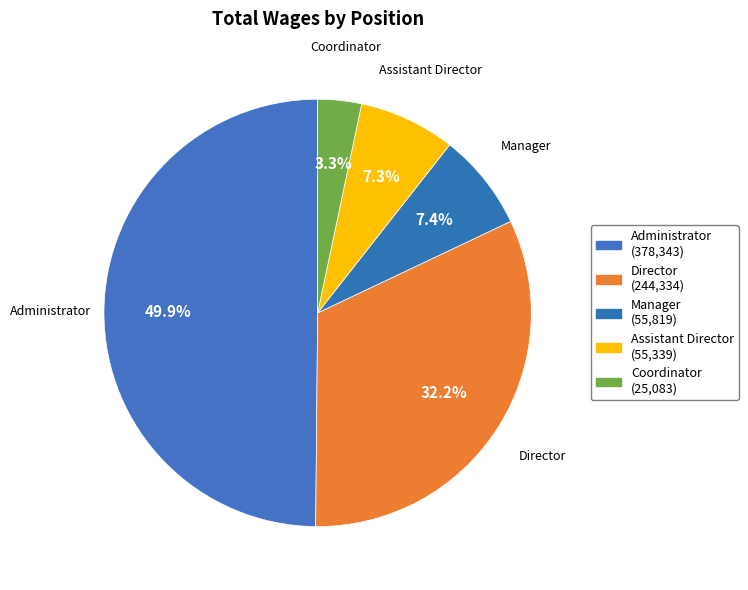

How many segments does this pie chart have?

5